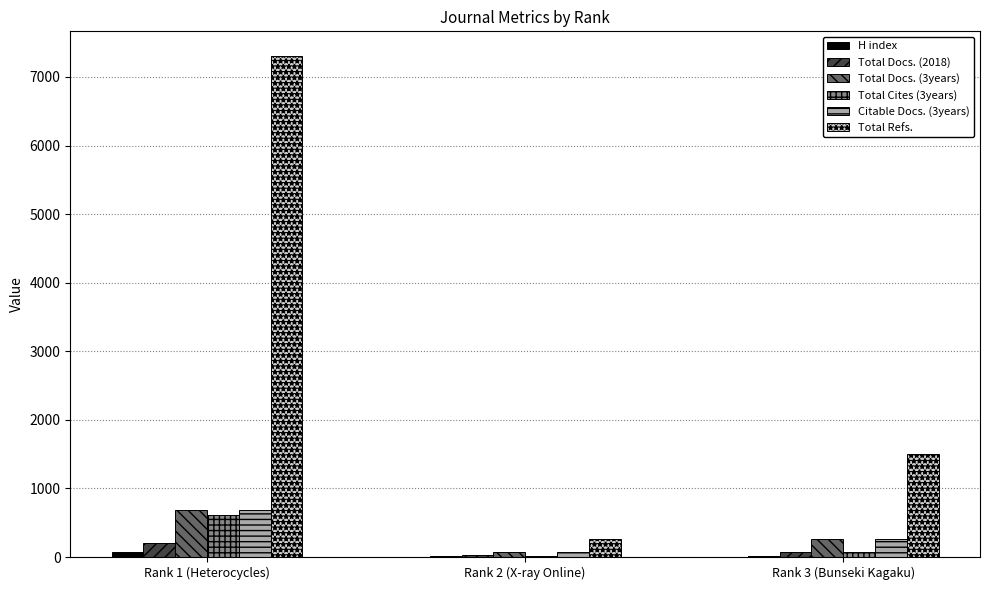

What is the spread (max minus min) of values at Rank 3 (Bunseki Kagaku)?

1479